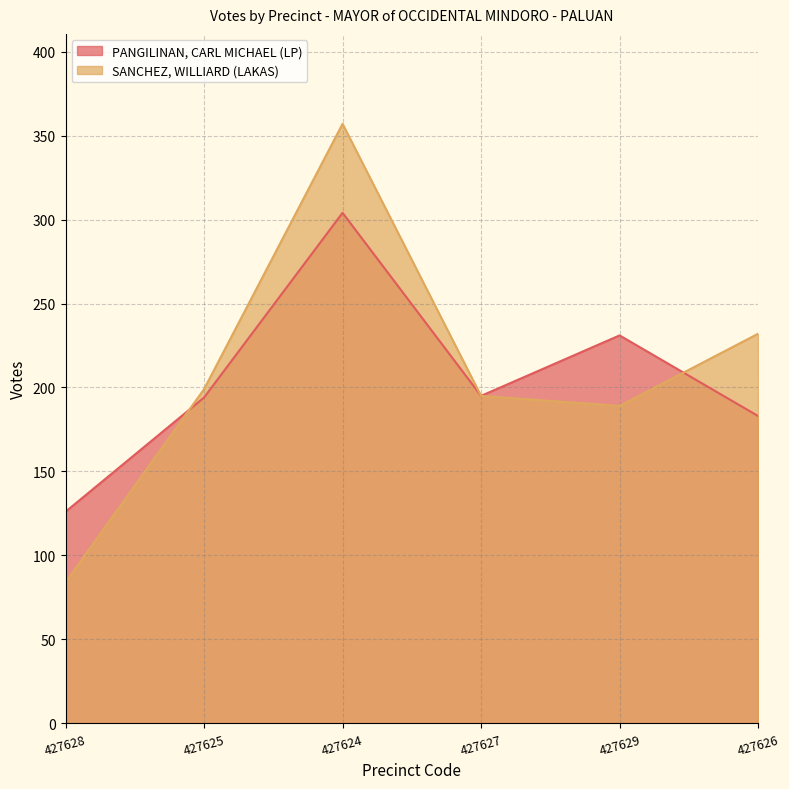

What is the label of the 4th point from the left?

427627